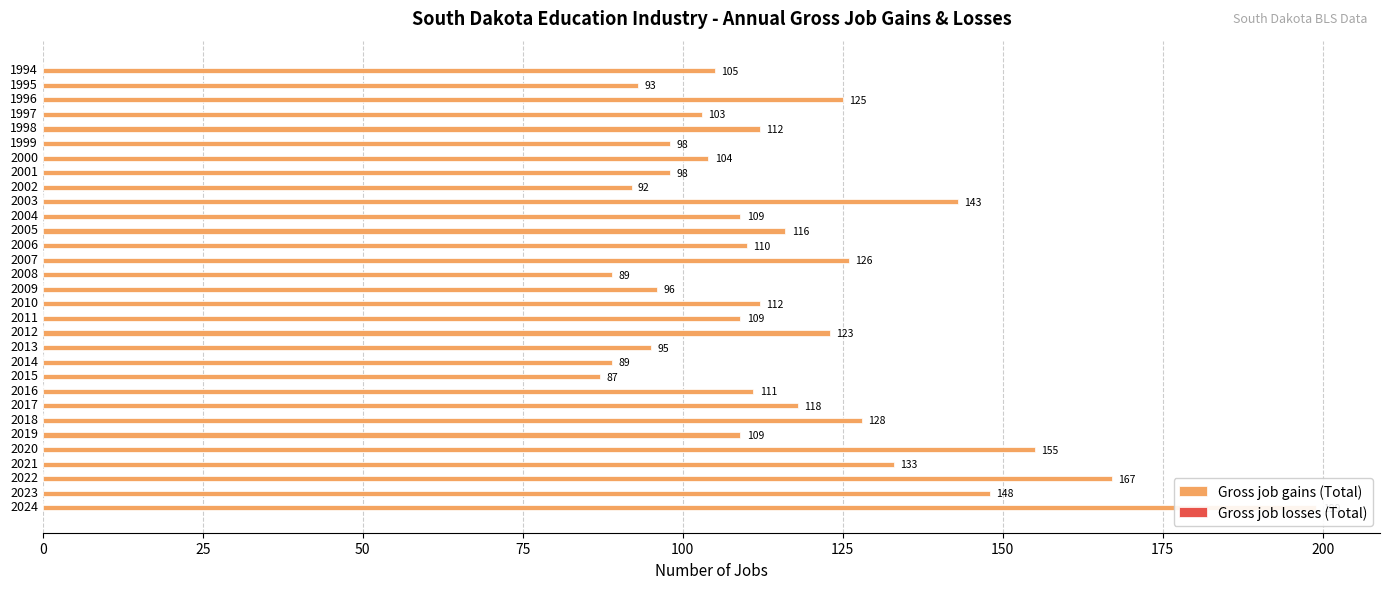

How many distinct data groups are displayed?

2